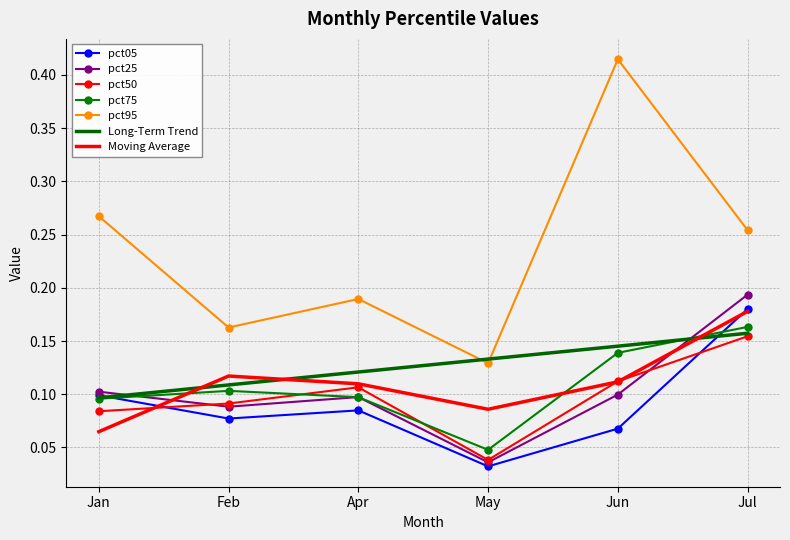

At which label does pct75 reach its peak?

Jul